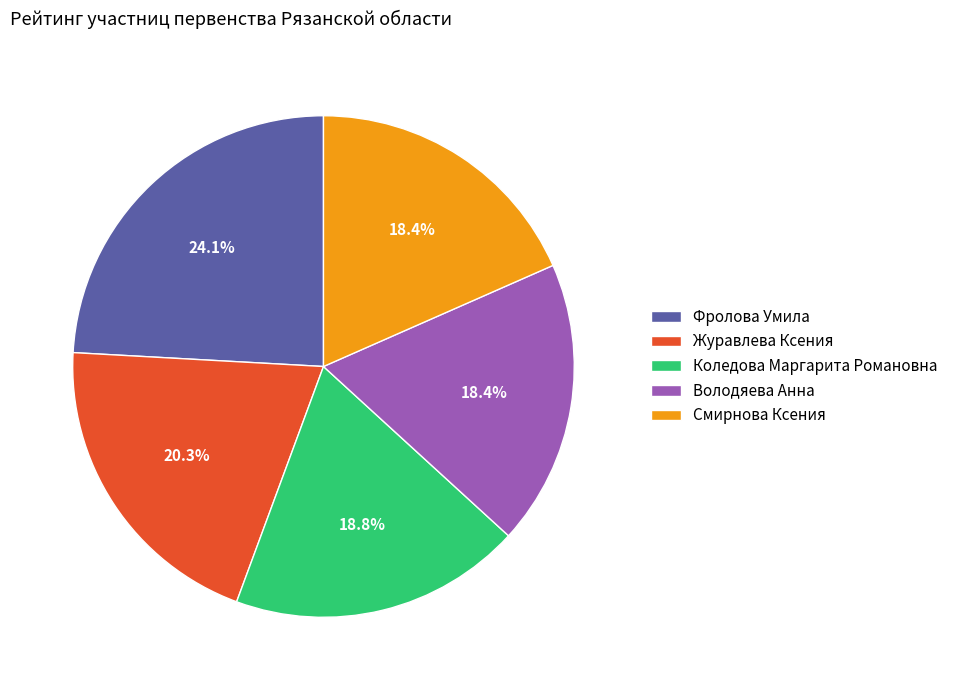

To the nearest percent, what is the average slice percentage?

20%